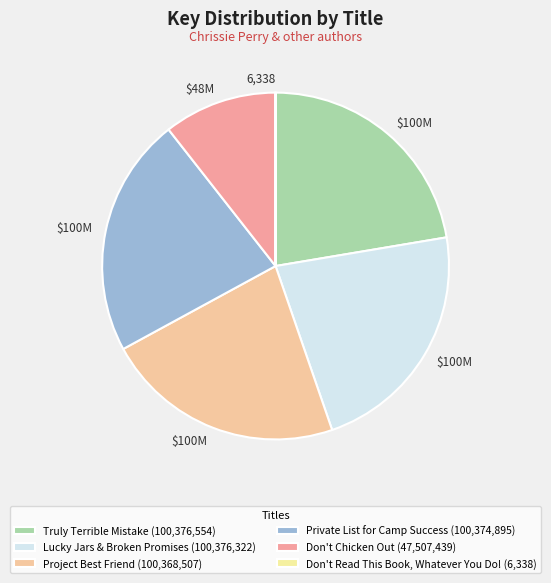

Do Project Best Friend and Private List for Camp Success together represent more than half of the pie?

No